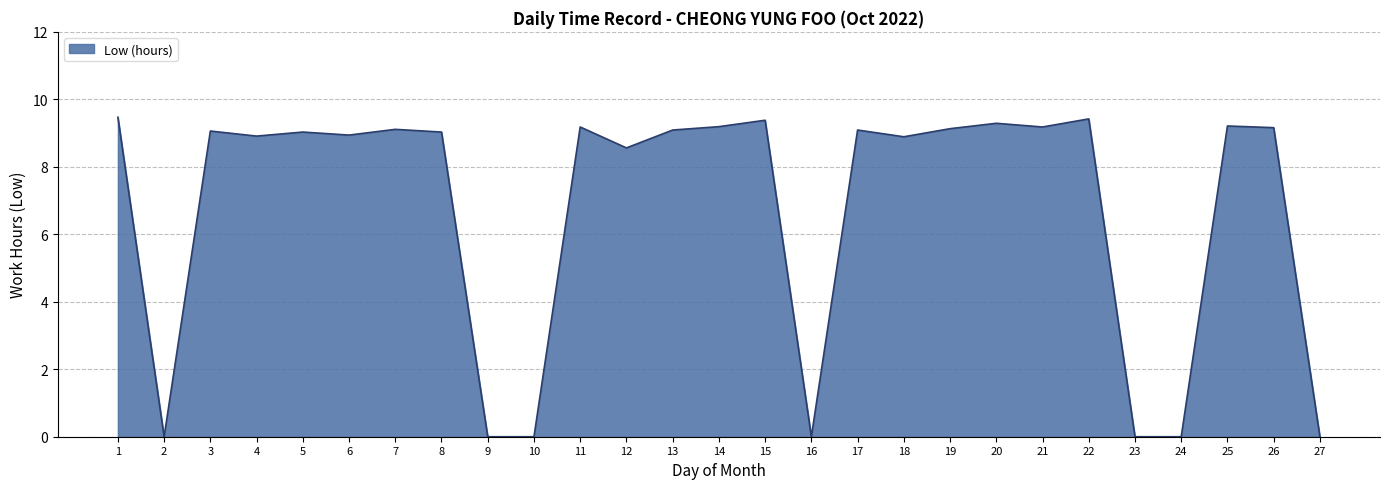

What is the change in value from 25 to 27?

-9.2